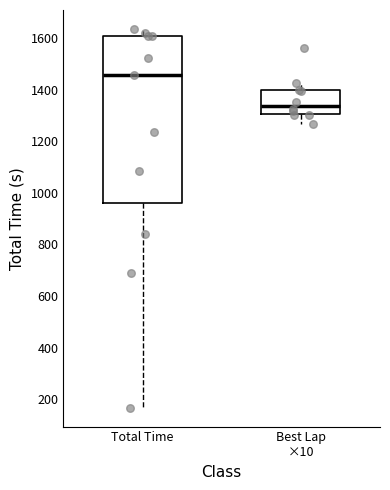

Which box has the lowest median line?

Best Lap ×10